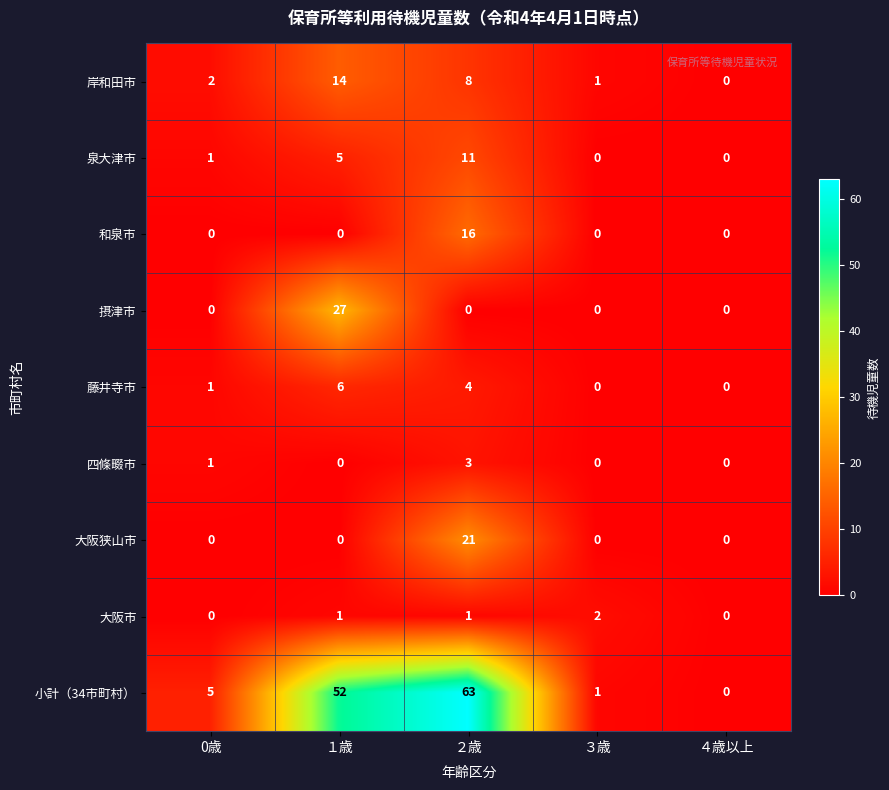

At which category does the chart reach its peak across all series?

２歳